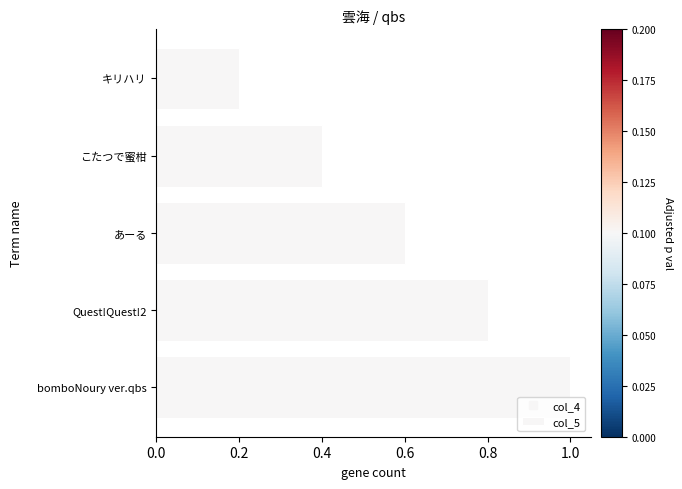

How many values are between 0 and 1?

5